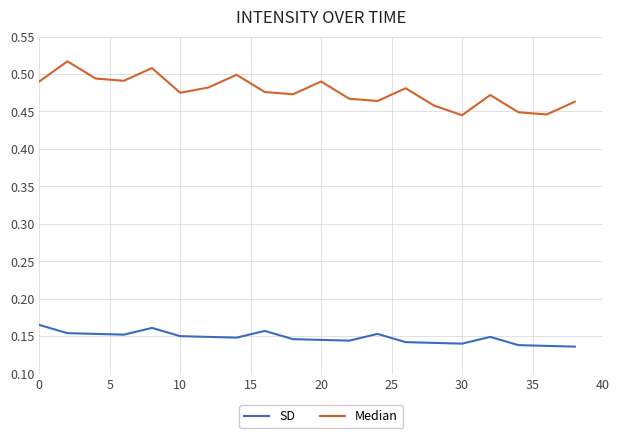

Which series has the largest range (max minus min)?

Median